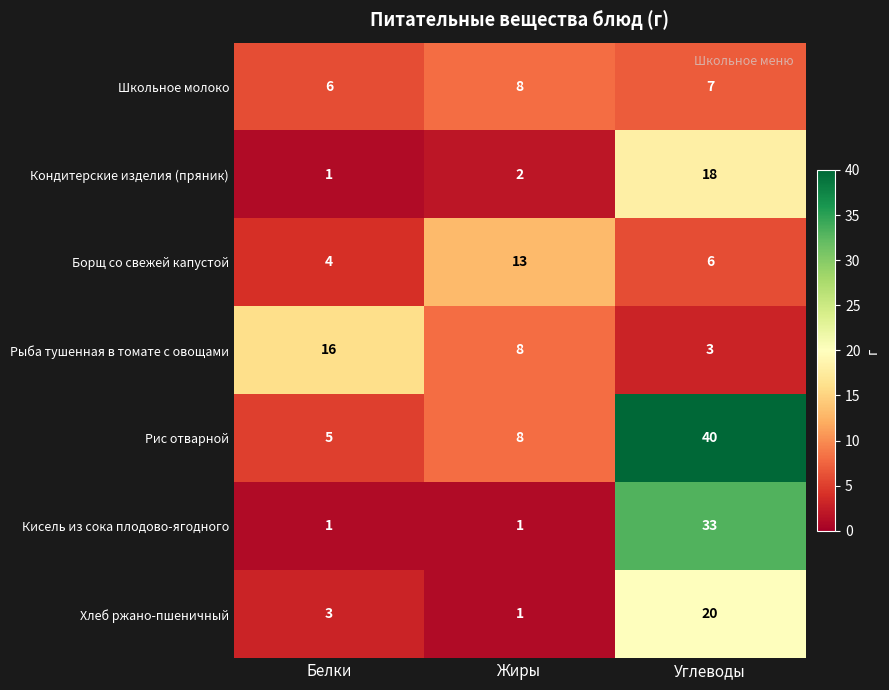

Which series has the widest spread of values?

Рис отварной